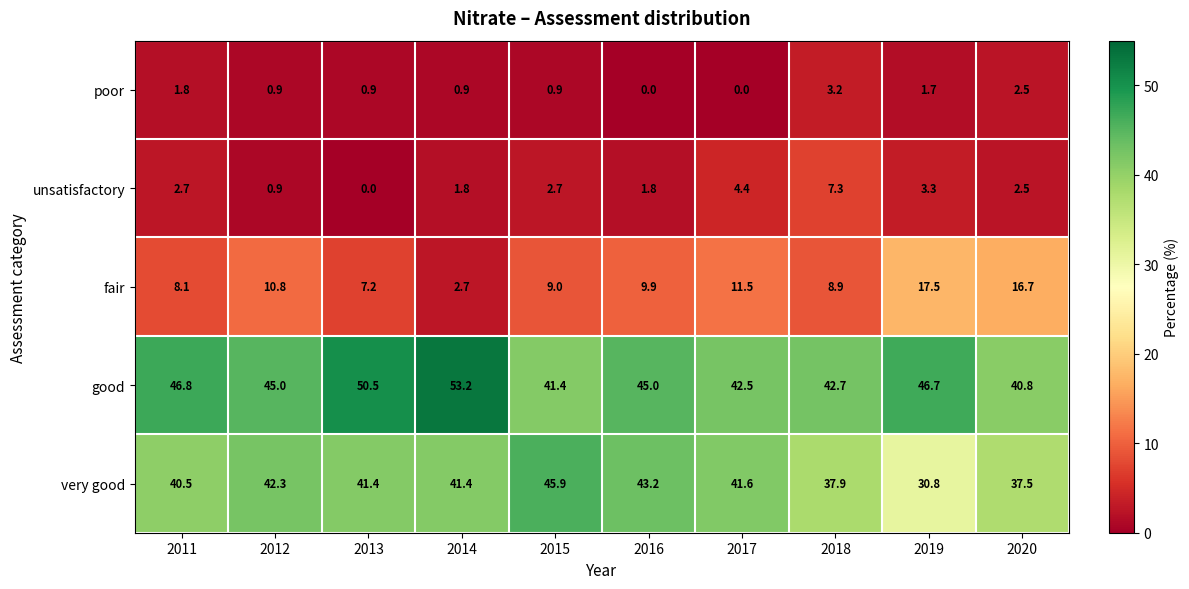

The very good series shows 30.8 at 2019. True or false?

True